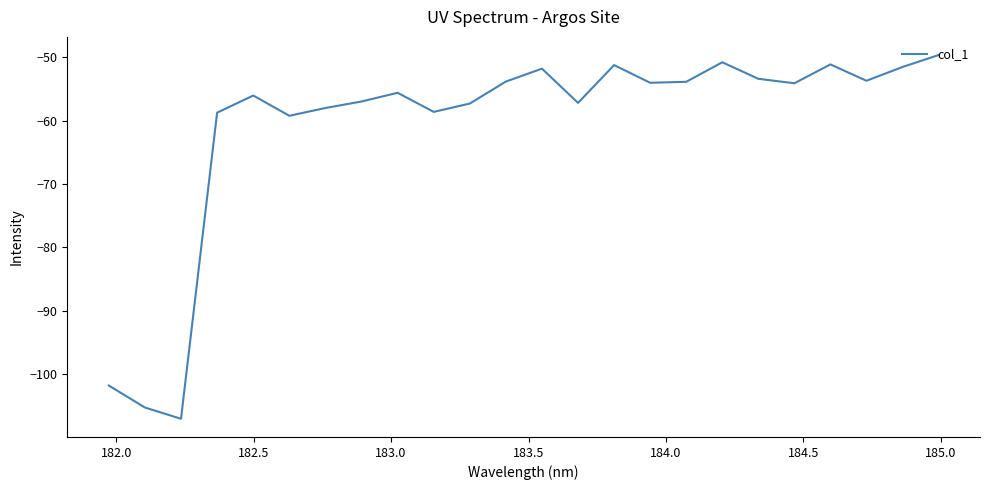

Count the number of categories in the chart.

24